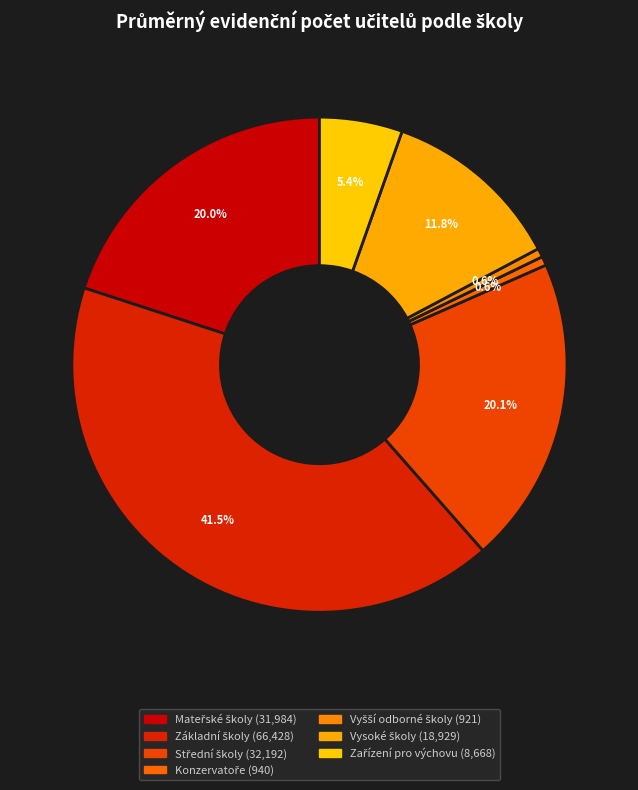

Does Konzervatoře account for over 50% of the chart?

No